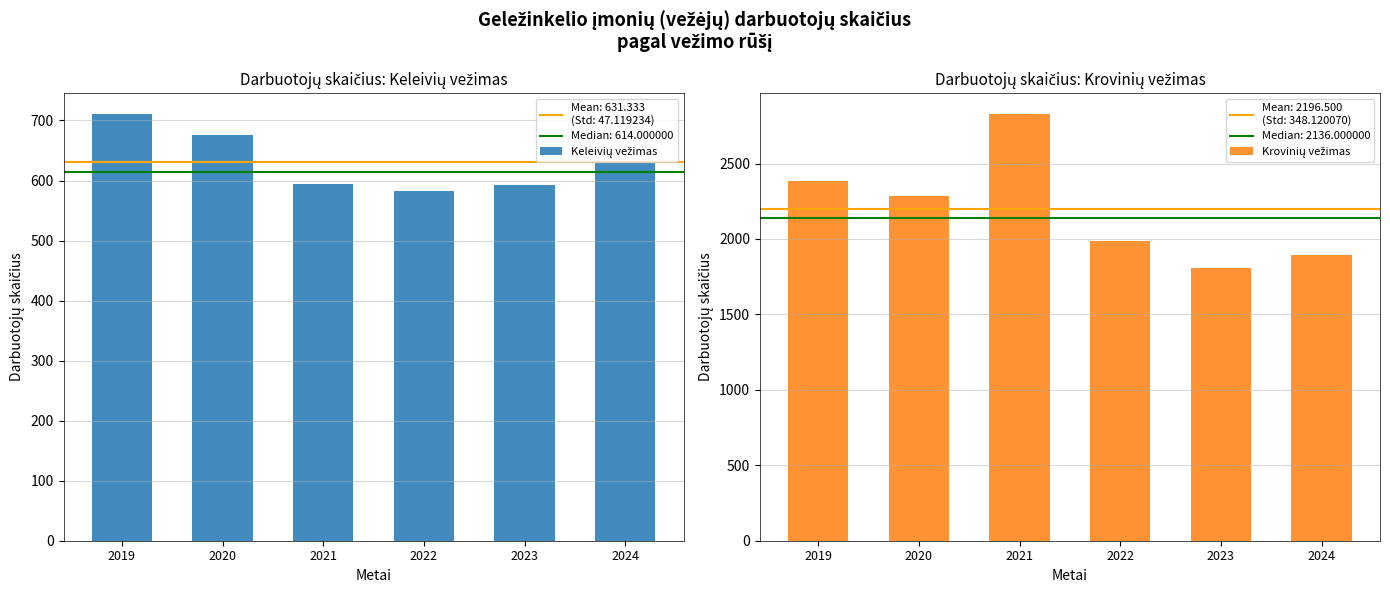

At 2022, list the series in order from largest to smallest.

Krovinių vežimas, Keleivių vežimas